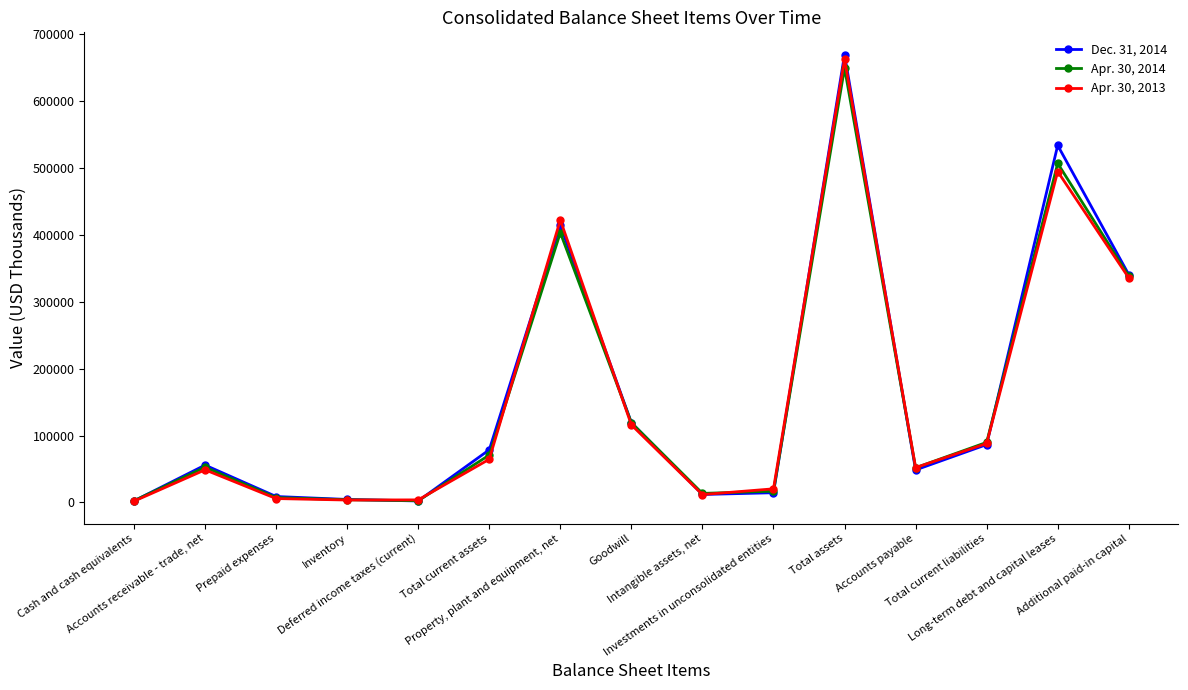

What is the label of the 4th point from the right?

Accounts payable